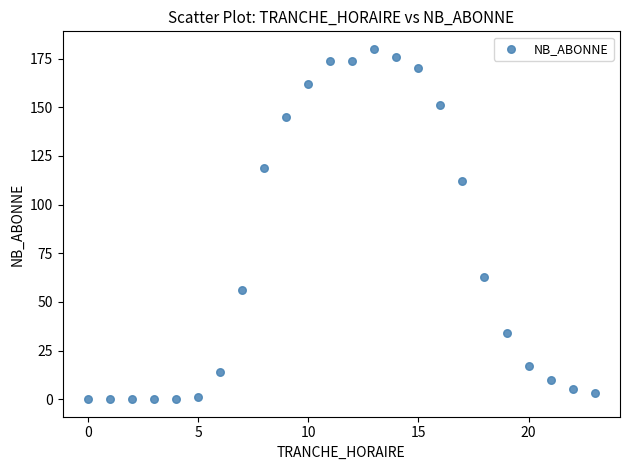

What Y value in the scatter plot is closest to 90?

112